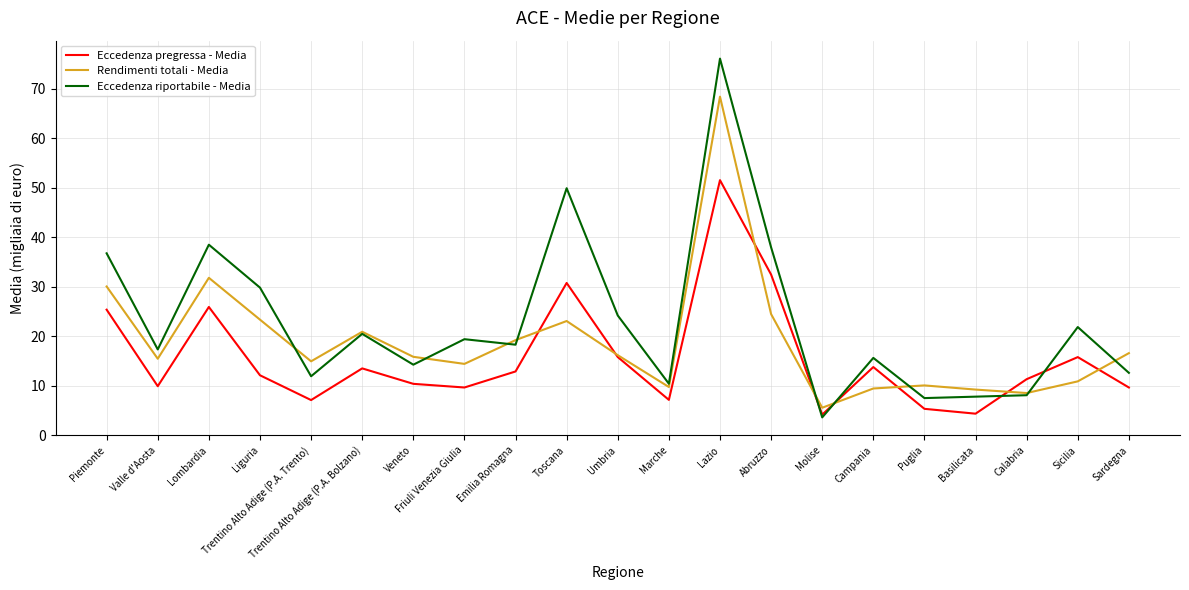

Rank the series by their average value, from highest to lowest.

Eccedenza riportabile - Media, Rendimenti totali - Media, Eccedenza pregressa - Media